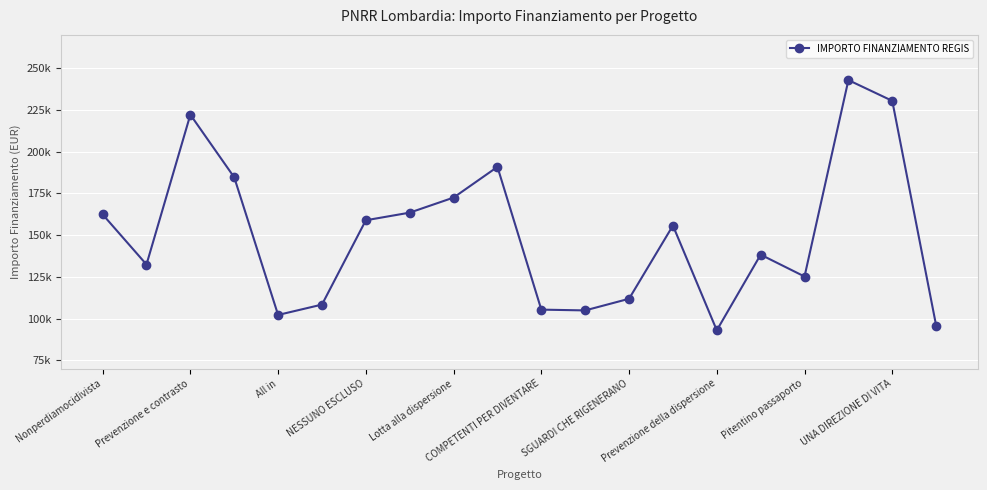

Does the chart have visible grid lines?

Yes